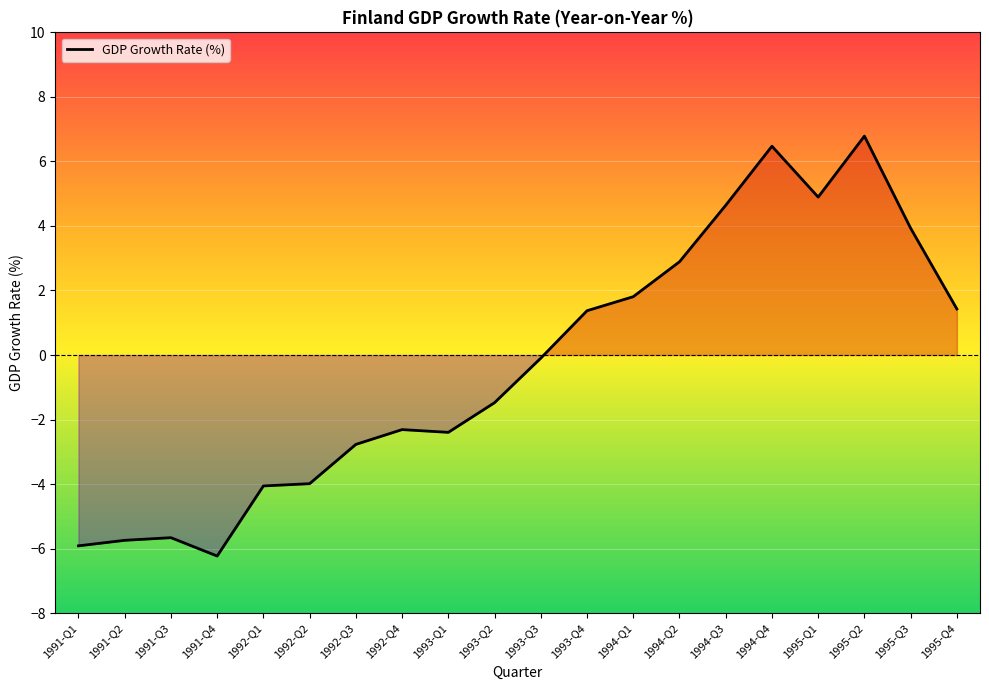

The chart shows a value of 3.9 at 1995-Q3. True or false?

True